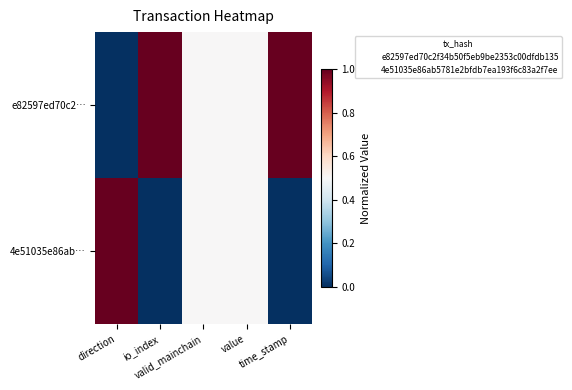

Reading left to right, transcribe all the data shown in this chart.

e82597ed70c2…: direction=0.0	io_index=1.0	valid_mainchain=0.5	value=0.5	time_stamp=1.0
4e51035e86ab…: direction=1.0	io_index=0.0	valid_mainchain=0.5	value=0.5	time_stamp=0.0